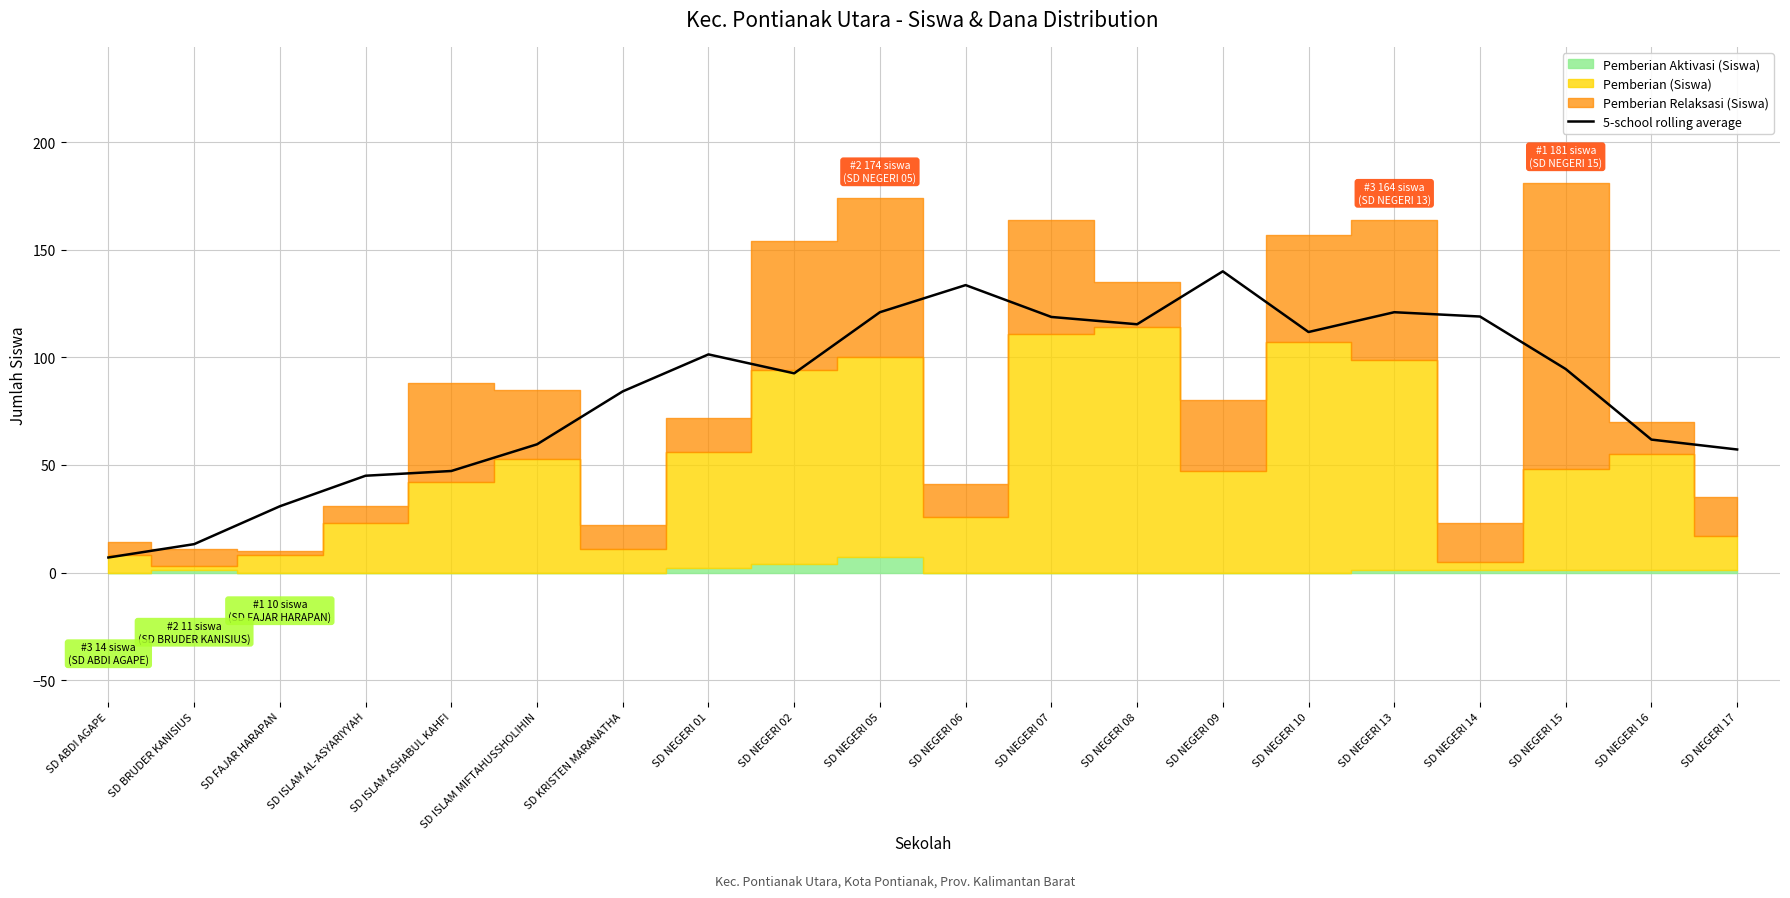

Rank the categories by value from highest to lowest.

SD NEGERI 09, SD NEGERI 06, SD NEGERI 13, SD NEGERI 05, SD NEGERI 14, SD NEGERI 07, SD NEGERI 08, SD NEGERI 10, SD NEGERI 01, SD NEGERI 15, SD NEGERI 02, SD KRISTEN MARANATHA, SD NEGERI 16, SD ISLAM MIFTAHUSSHOLIHIN, SD NEGERI 17, SD ISLAM ASHABUL KAHFI, SD ISLAM AL-ASYARIYYAH, SD FAJAR HARAPAN, SD BRUDER KANISIUS, SD ABDI AGAPE